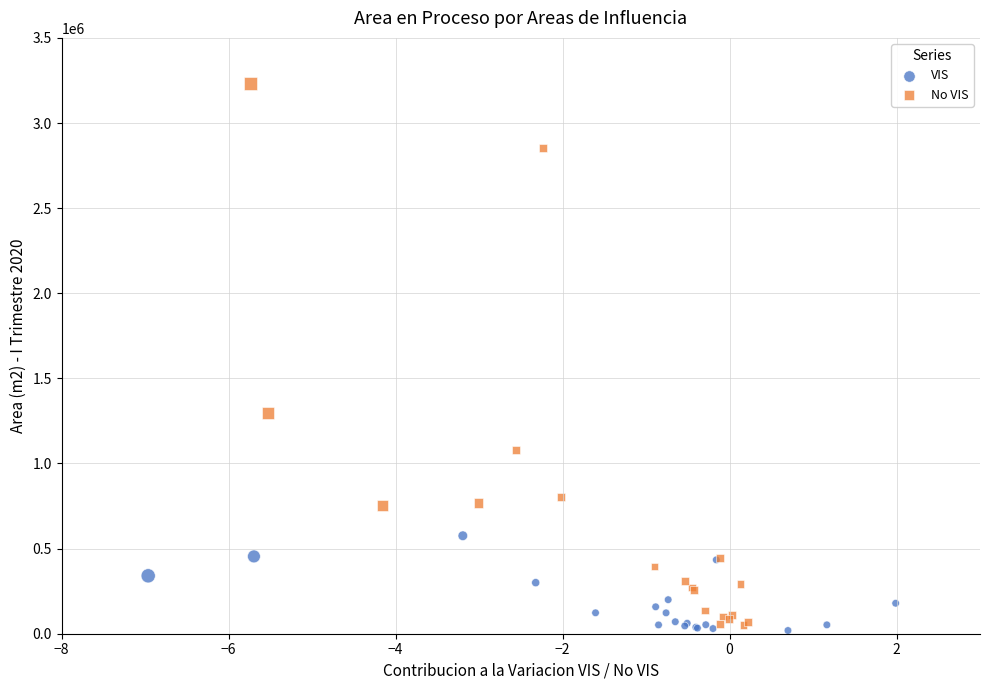

Which series reaches the maximum Y coordinate?

No VIS